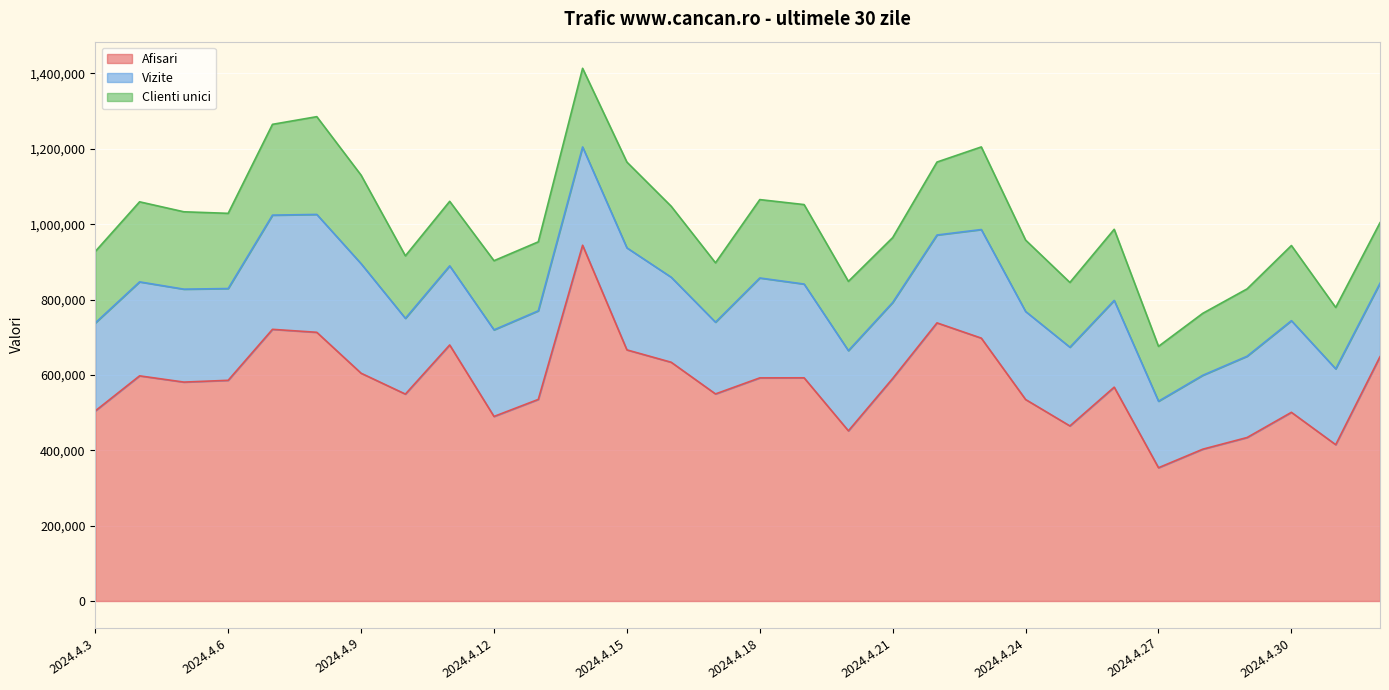

Which series changed the most between 2024.4.6 and 2024.4.17?

Vizite